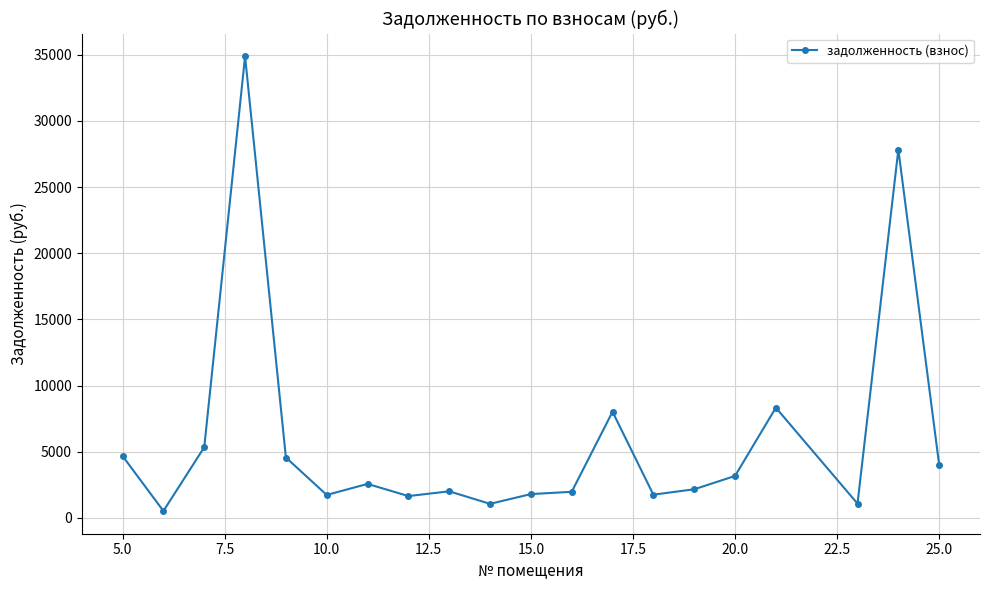

What is the average value?

5954.7